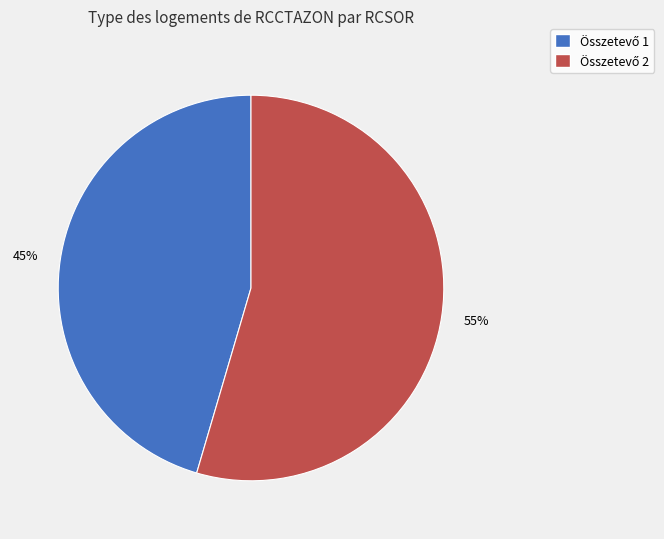

To the nearest percent, what is the average slice percentage?

50%